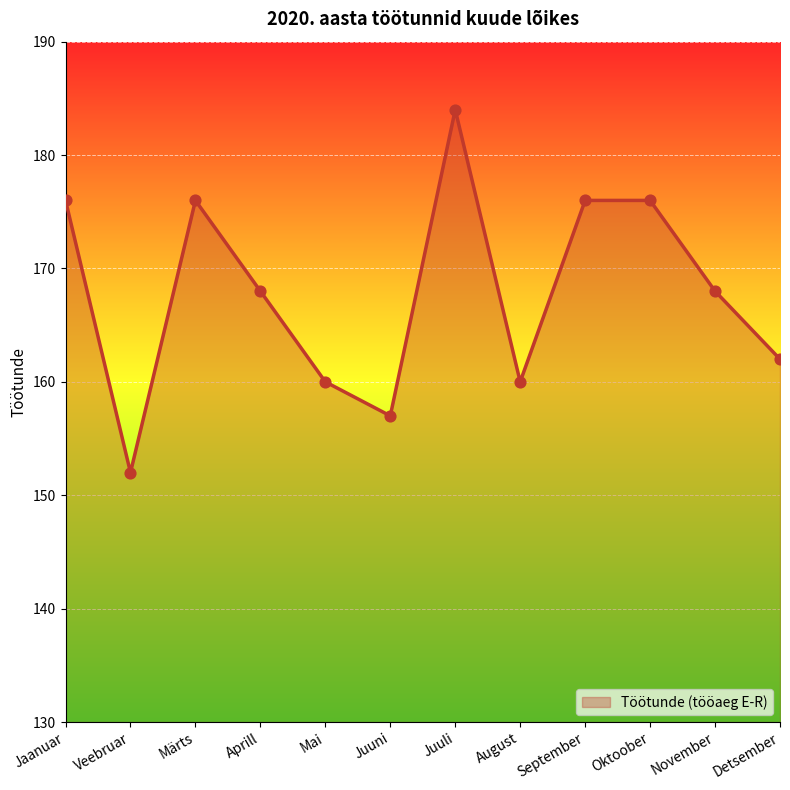

Approximately how many times larger is the value at Märts compared to Jaanuar?

1.0